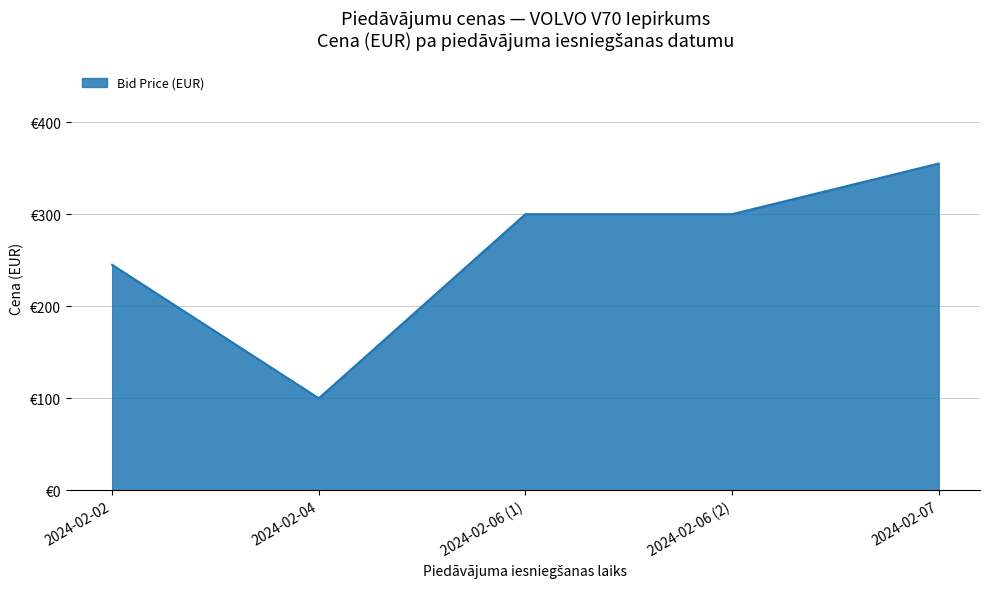

What is the average value?

260